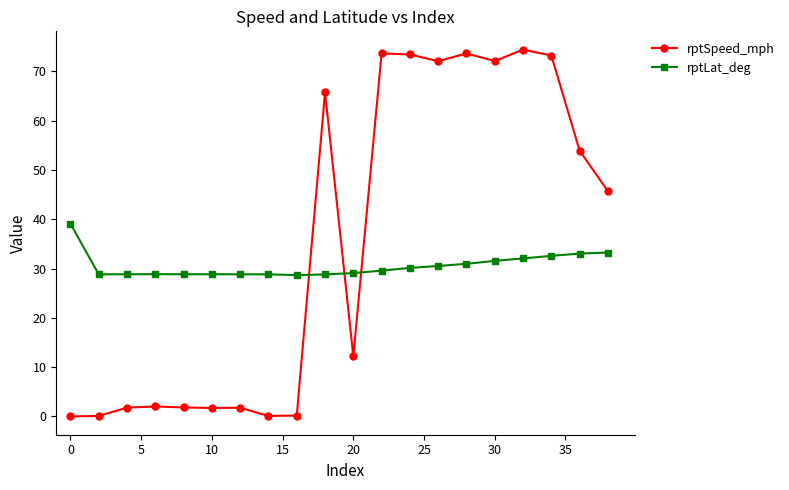

Which series has the largest total across all categories?

rptSpeed_mph